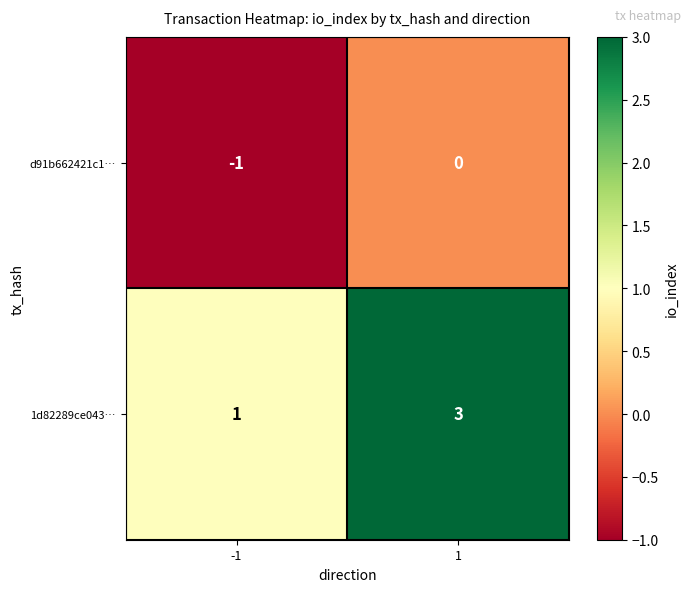

What is the maximum value shown in the chart?

3